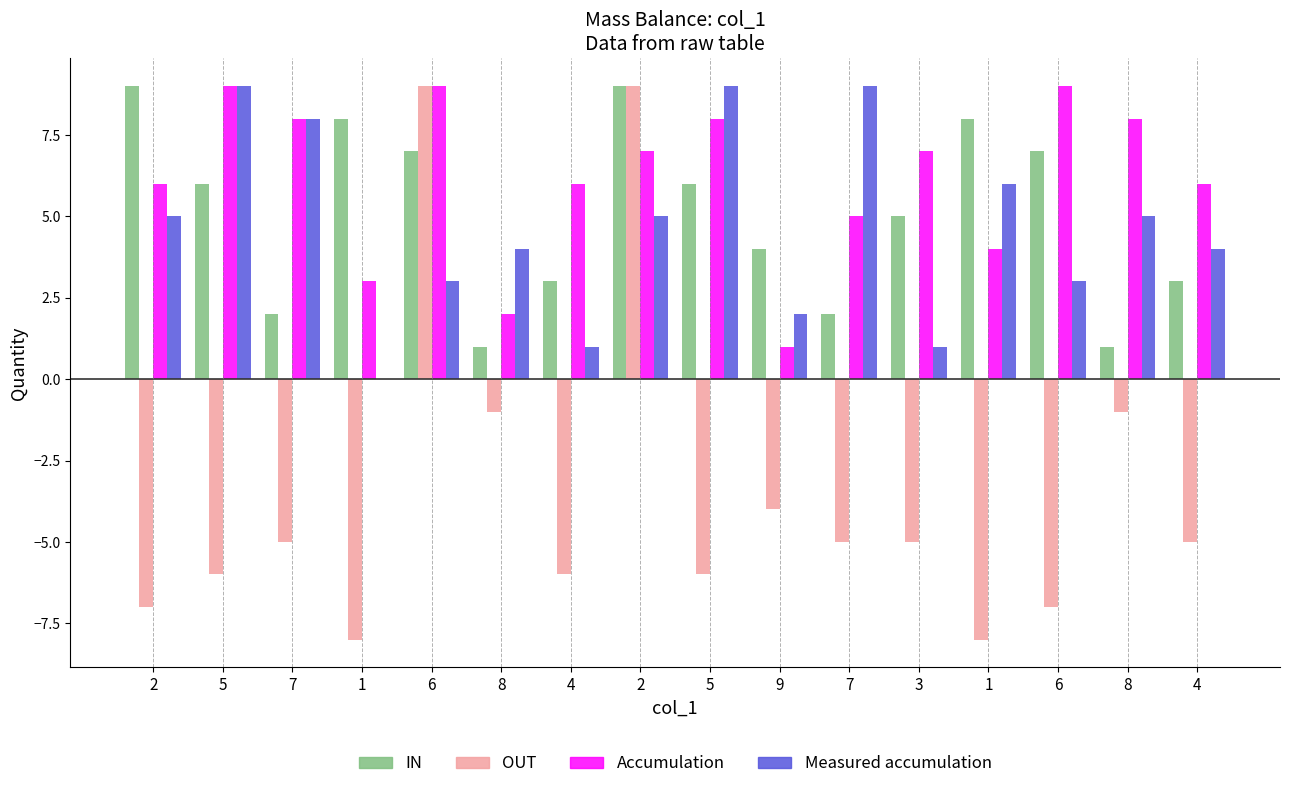

How many Accumulation values are between 5 and 8?

9